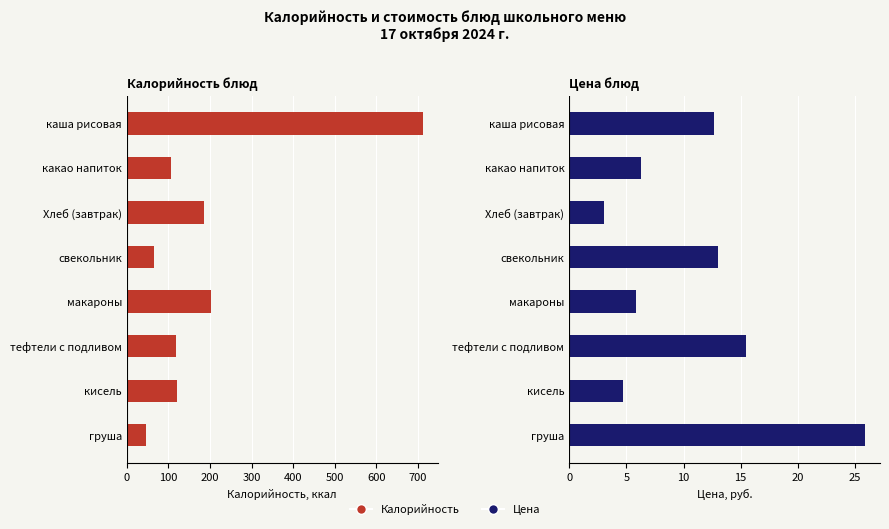

Which series has the largest total across all categories?

Калорийность